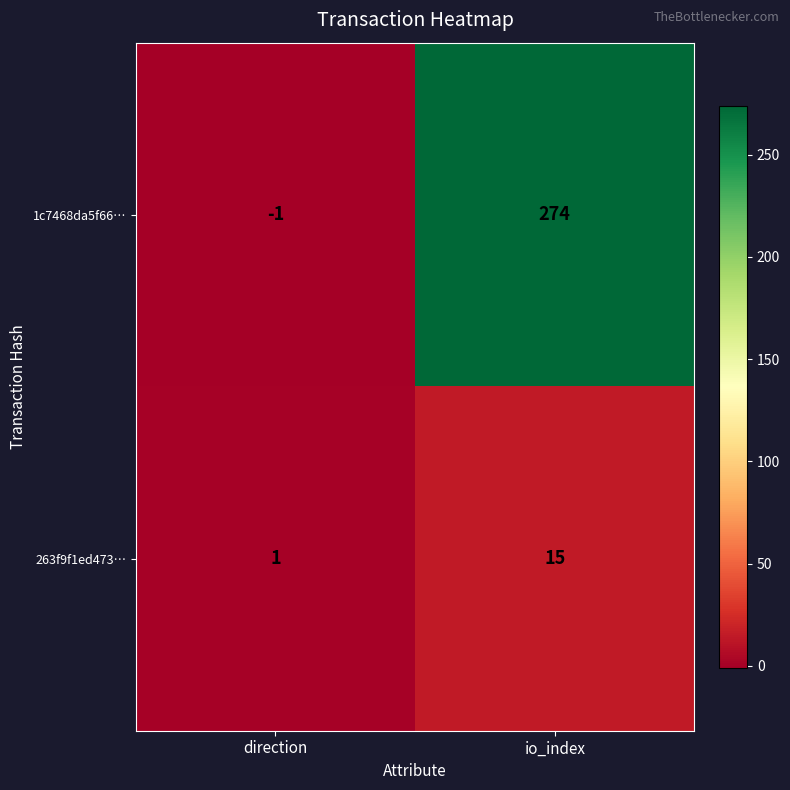

The value of 1c7468da5f66… at io_index is 274. True or false?

True